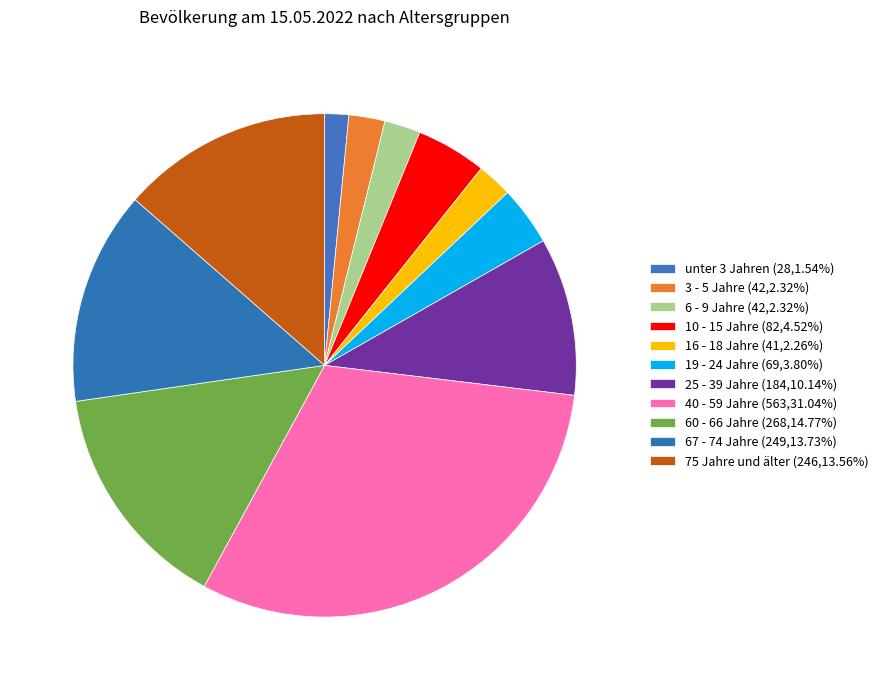

What percentage is NOT represented by 75 Jahre und älter?

86.4%